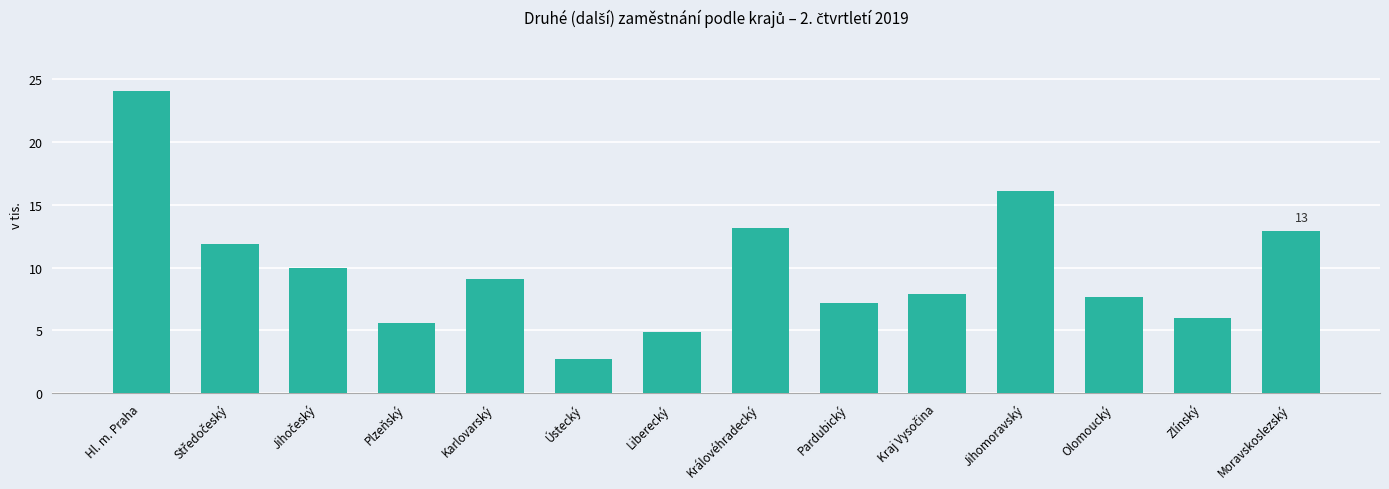

Read the value at Hl. m. Praha.

24.0